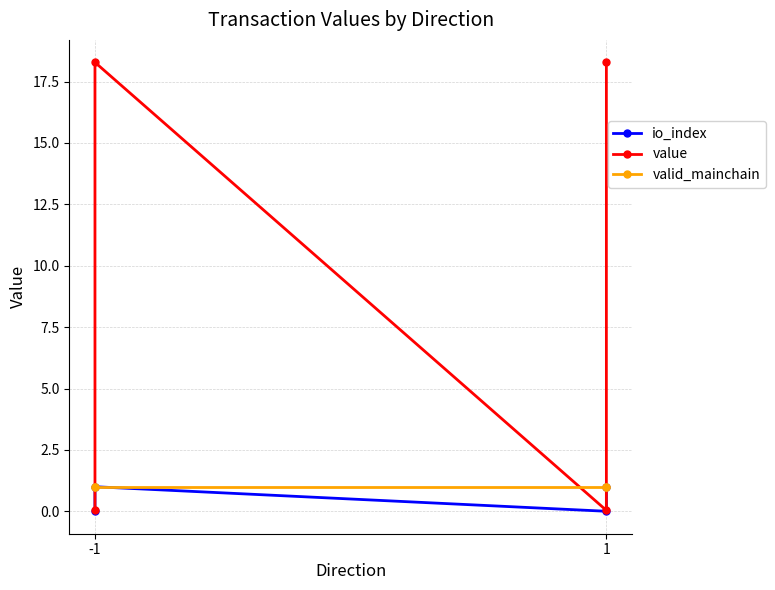

What is the difference between the second highest and second lowest values in the value series?

18.2